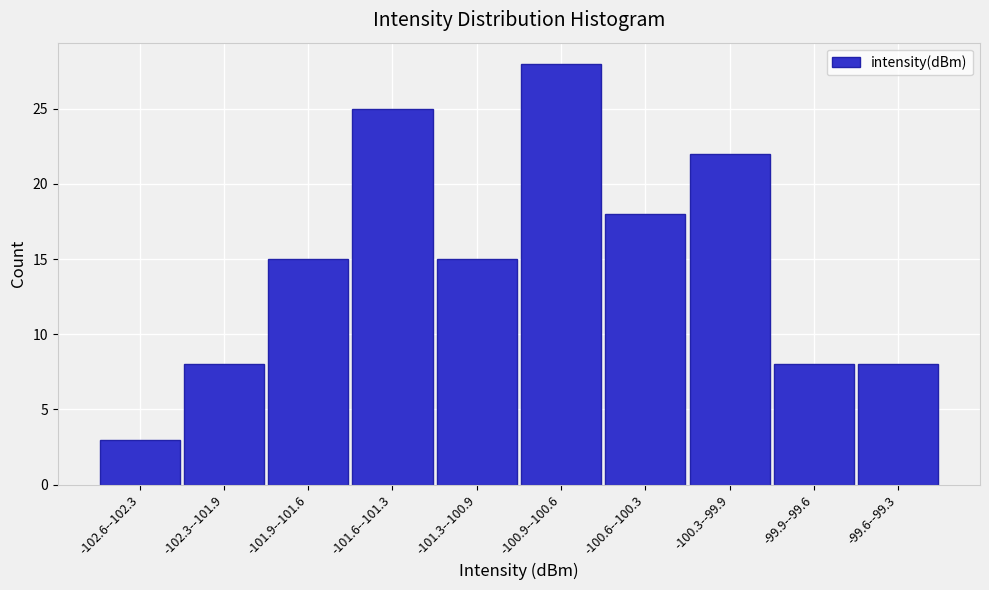

Reading right to left, list all the values displayed in this chart.

8	8	22	18	28	15	25	15	8	3